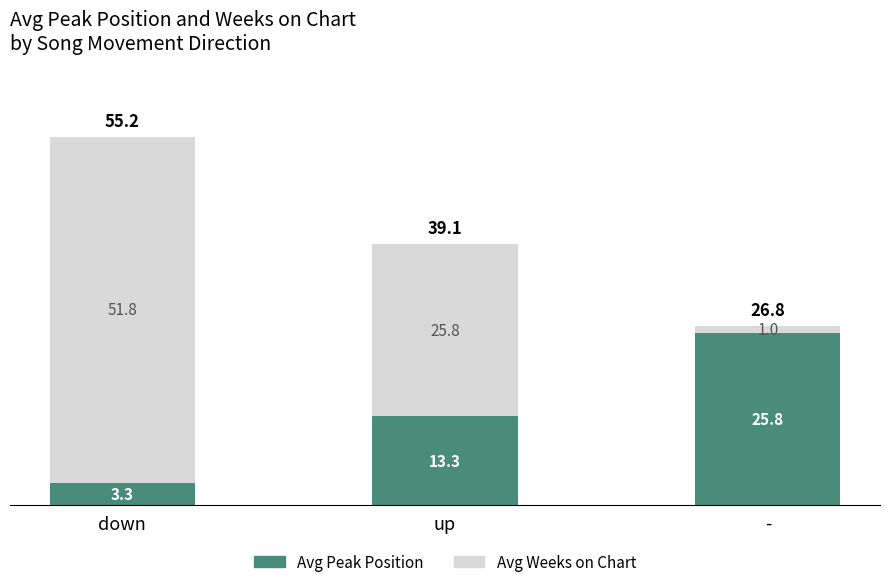

True or false: Avg Peak Position has a value of 13.3 at up.

True